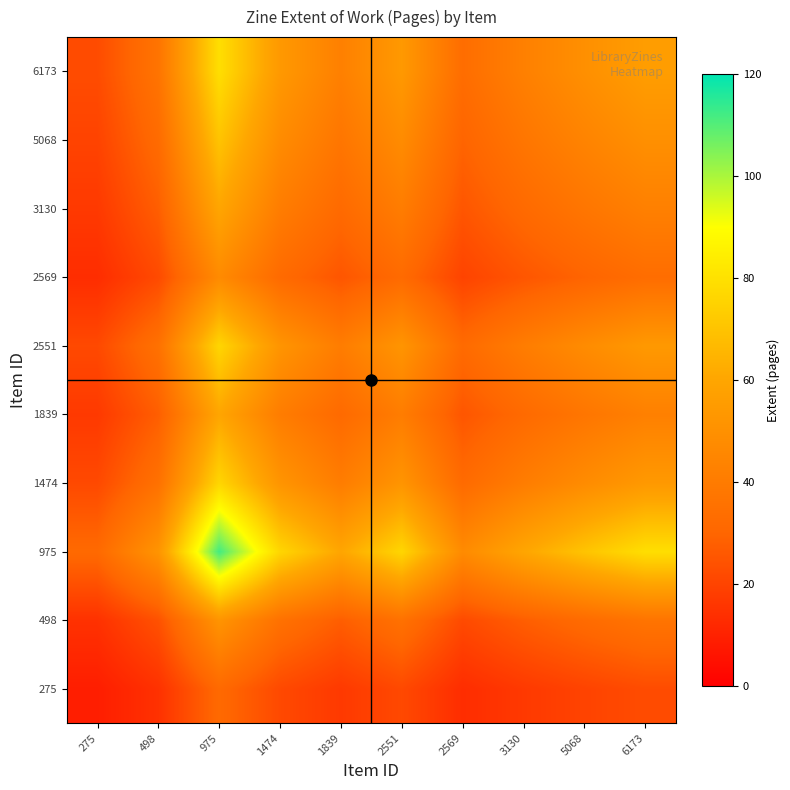

Between 975 and 3130, which is larger?

975